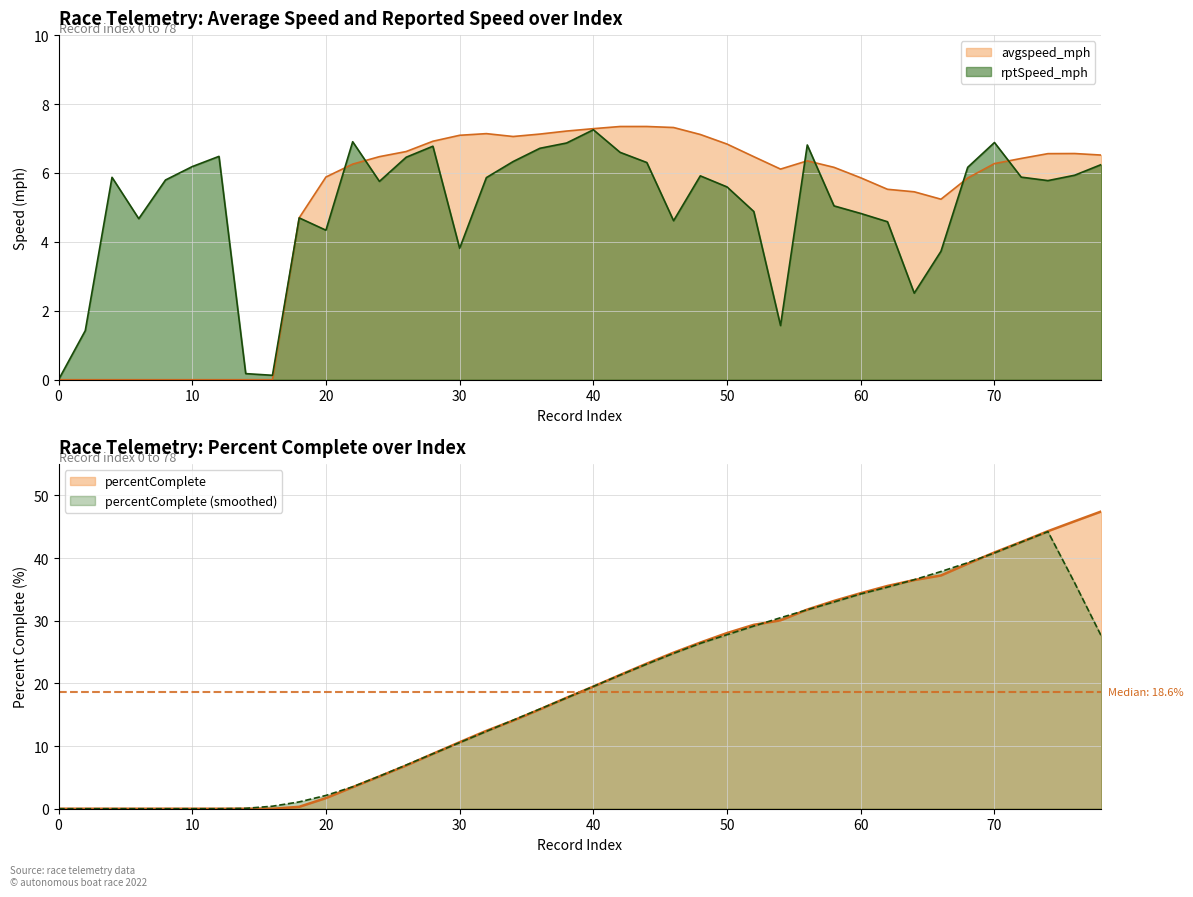

Which series has the largest total across all categories?

percentComplete